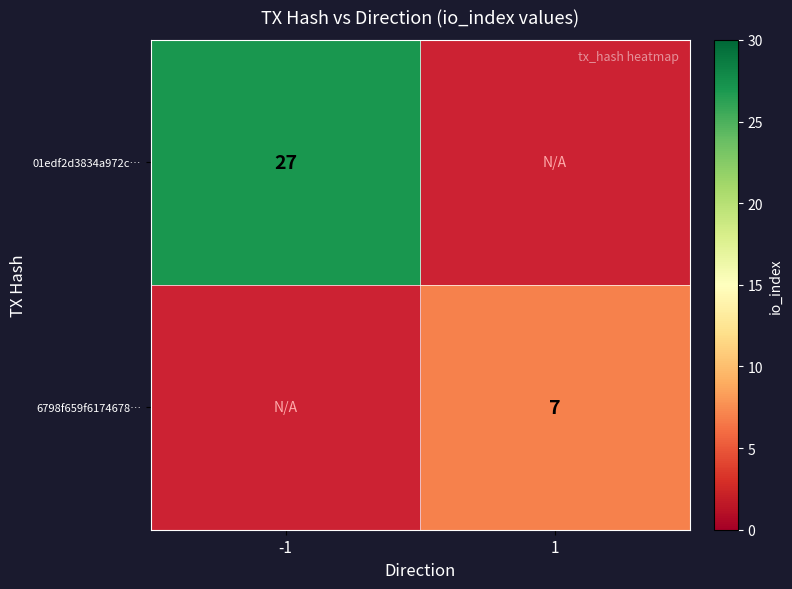

The 01edf2d3834a972c… series shows 27 at -1. True or false?

True